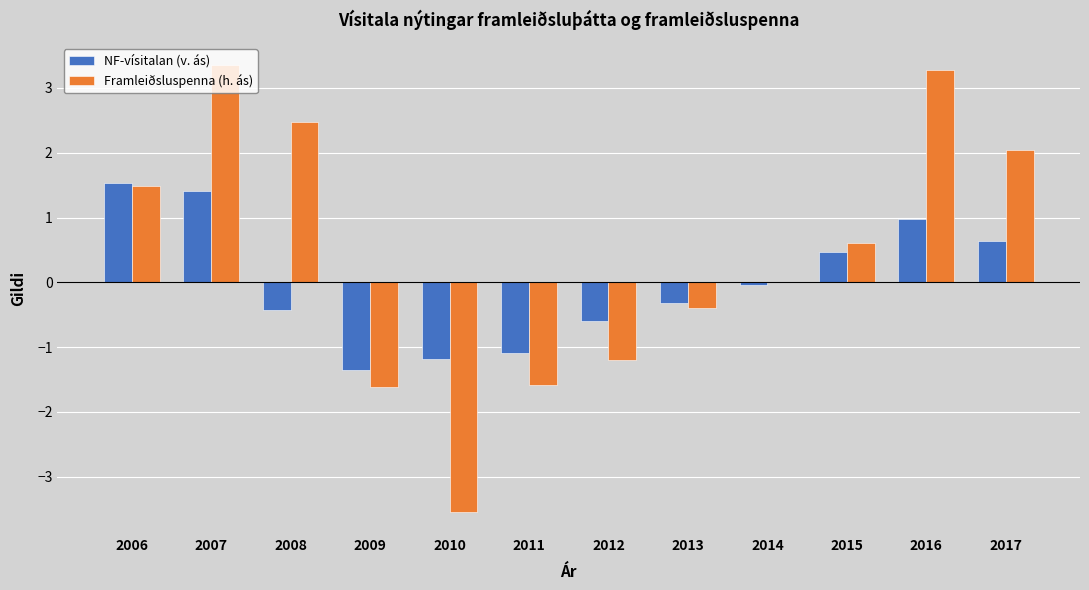

What is the total value across all series at 2010?

-4.7